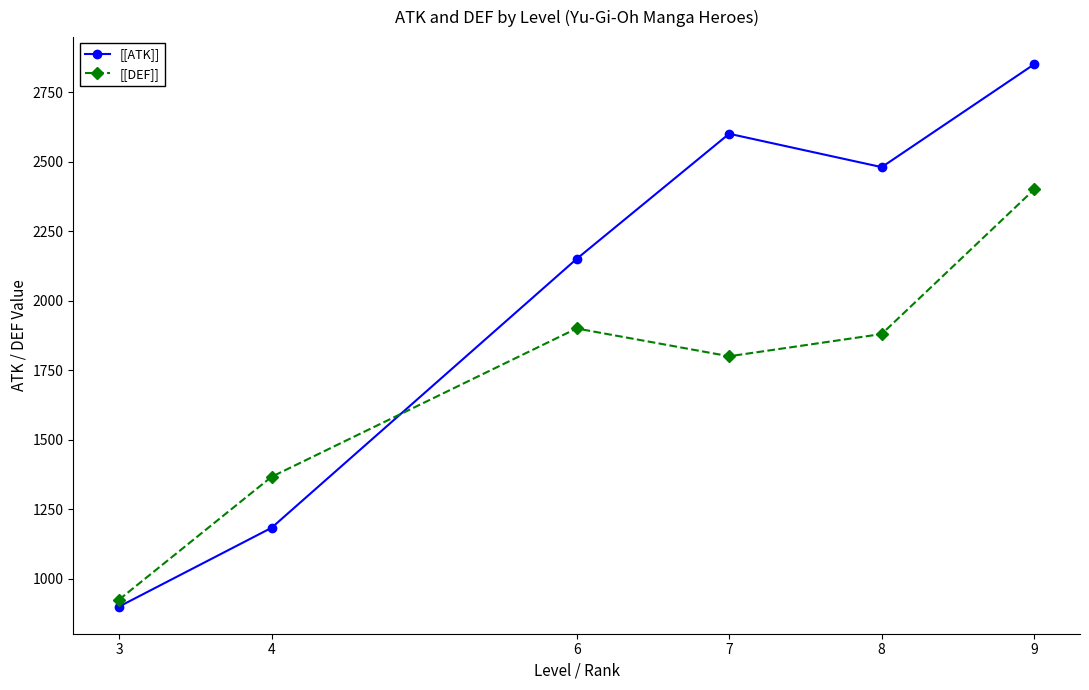

What is the difference between the [[ATK]] values at 8 and 3?

1580.0